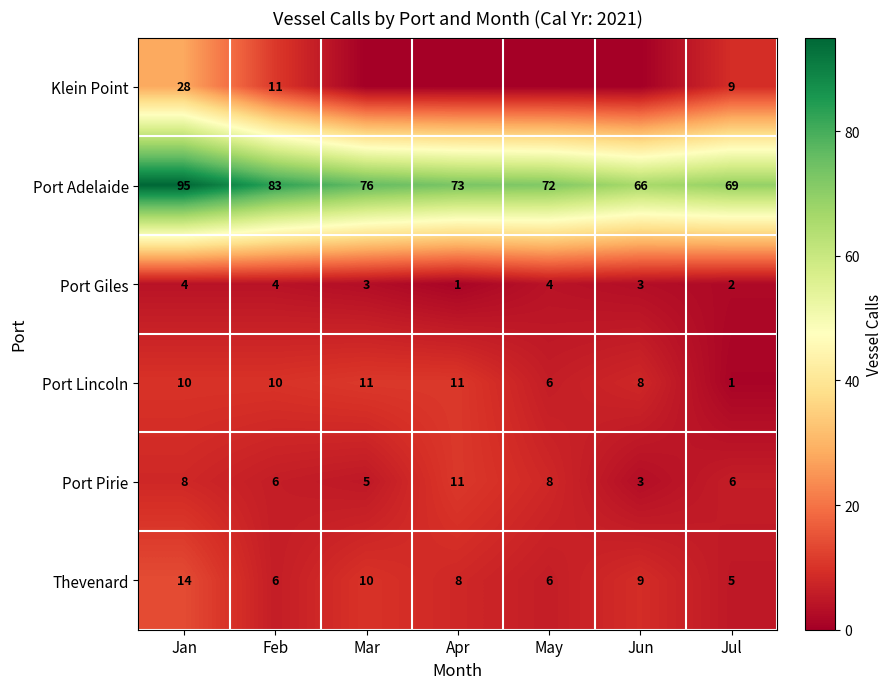

What is the difference between the maximum and second lowest values in the Thevenard series?

8